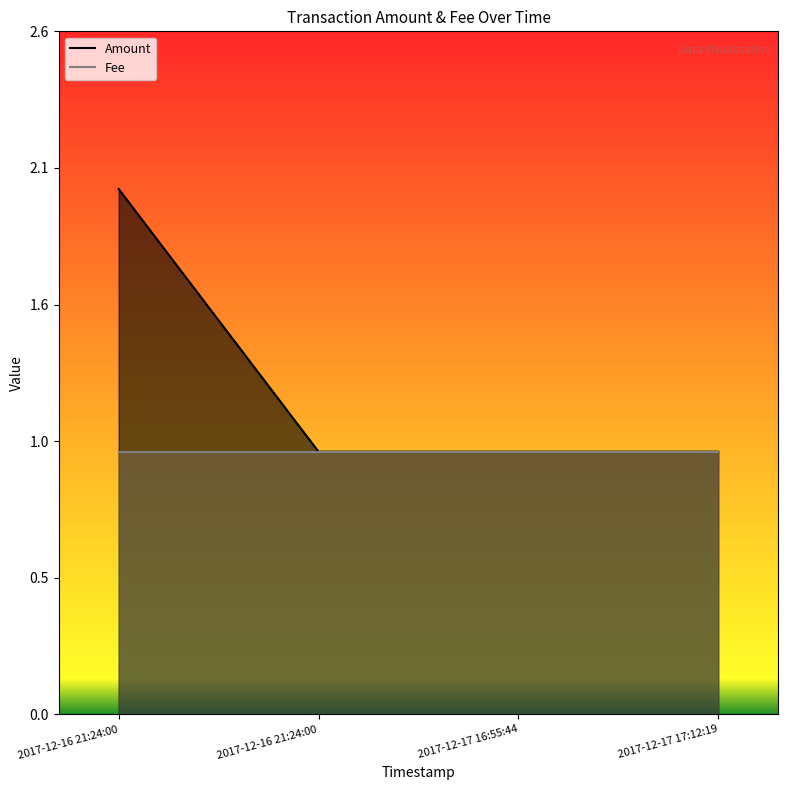

How many lines are shown in the chart?

2